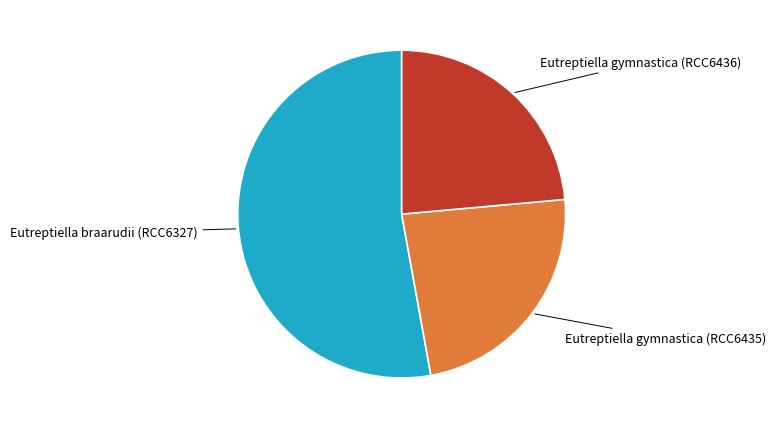

Is it true that Eutreptiella gymnastica (RCC6435) is 11% of the pie?

False